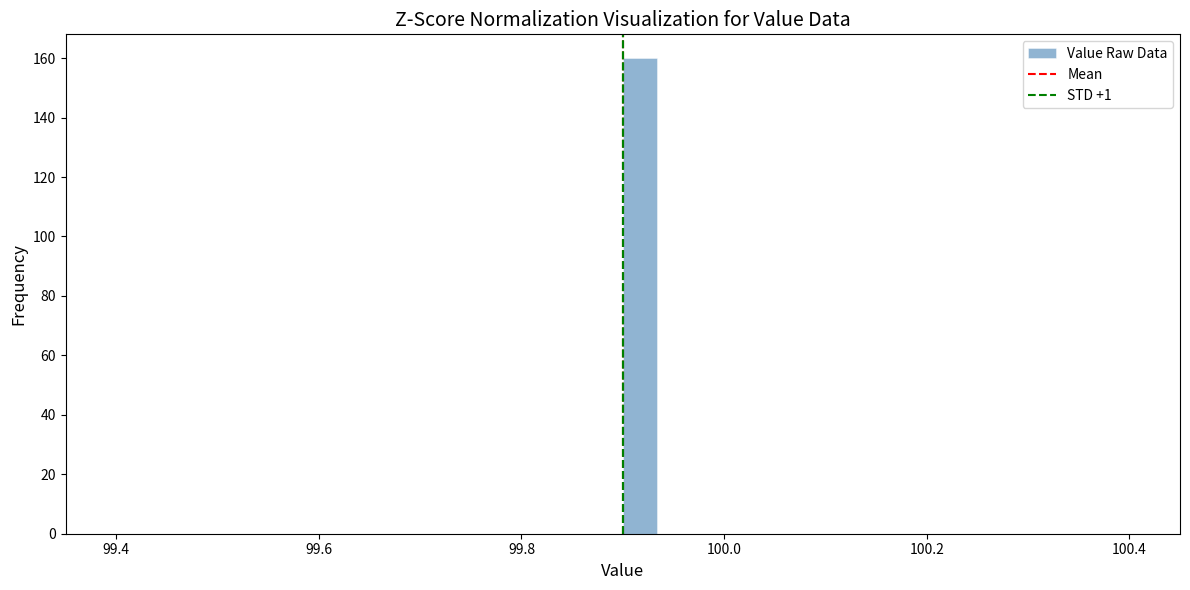

Around what value on the x-axis is the tallest bar? Give the approximate position of its centre, as read against the axis.

99.92